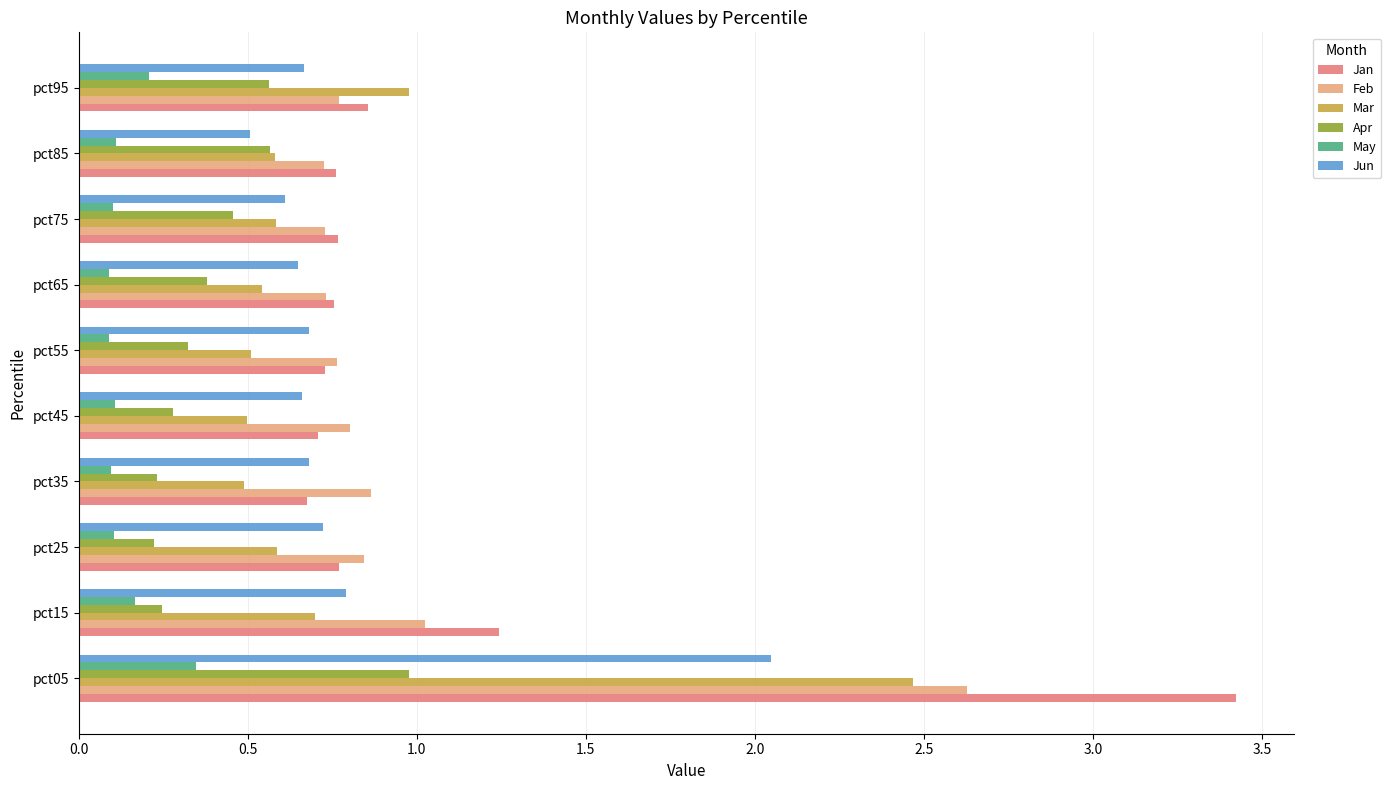

The value of Feb at pct45 is 0.3. True or false?

False